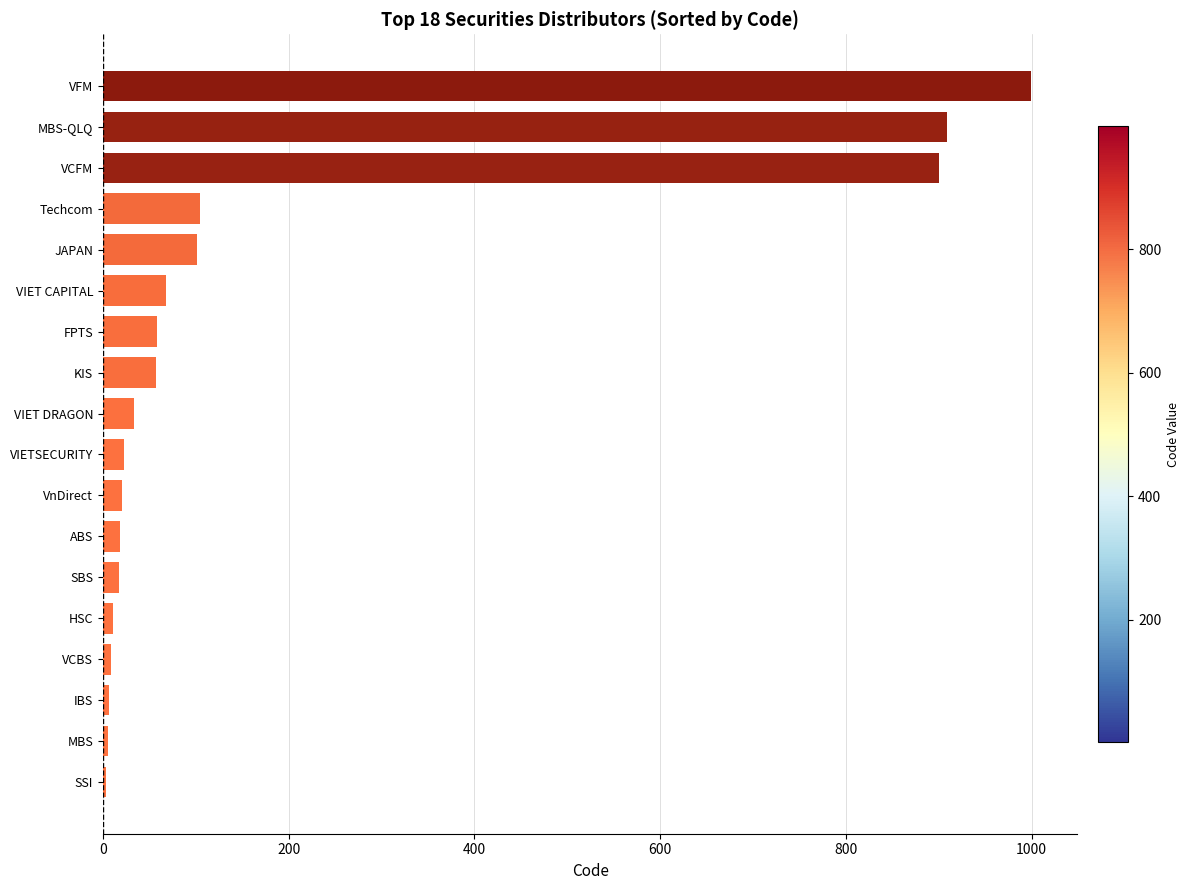

How many categories are shown in the chart?

18